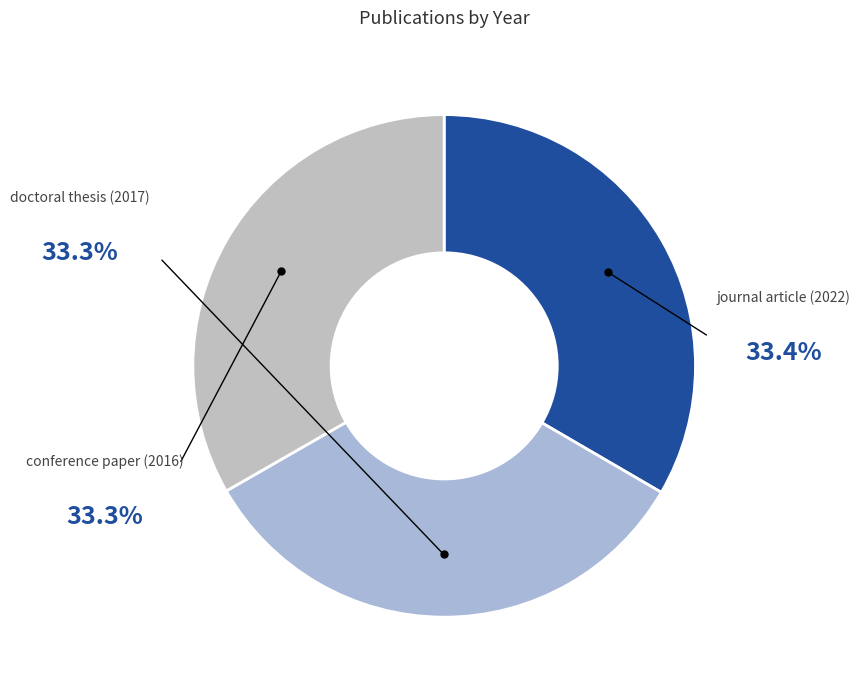

How many segments does this pie chart have?

3